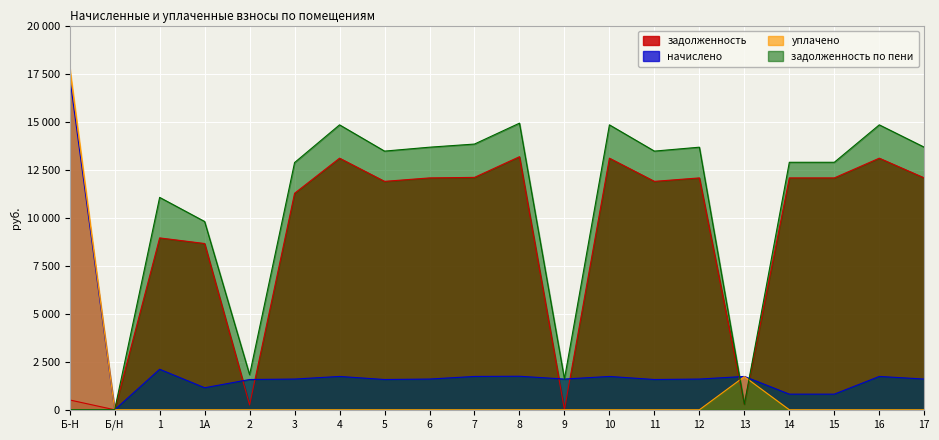

Between Б-Н and 6, which series saw the biggest shift?

уплачено